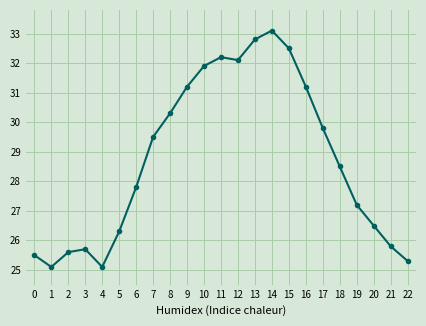

True or false: the data shows 32.1 at 12.

True